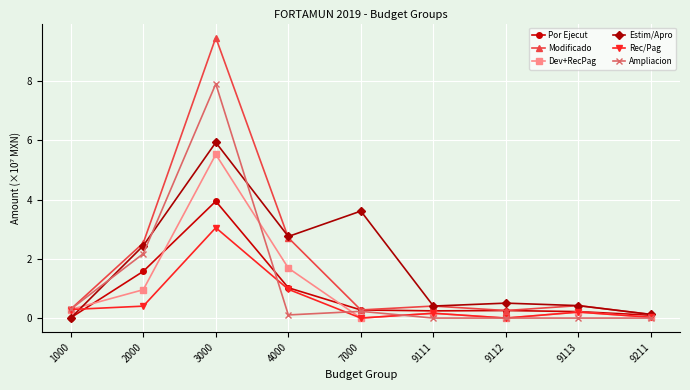

What is the value of the Ampliacion point at the 2nd from the left?

2.2